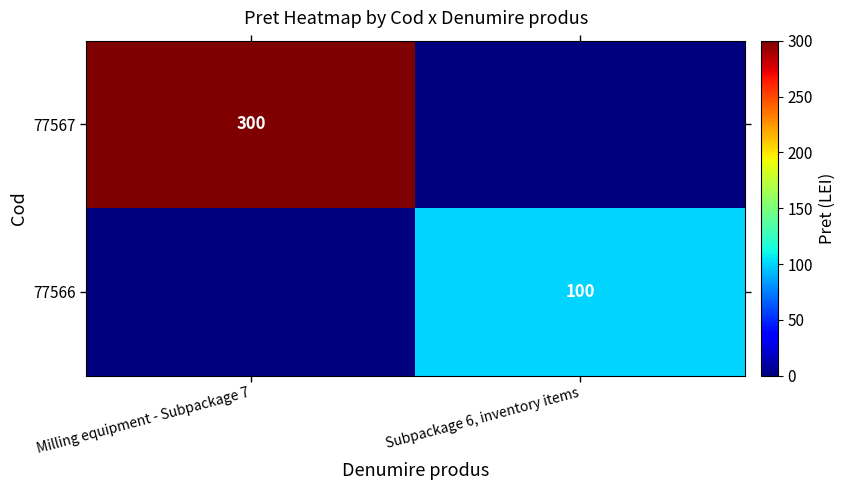

What is the spread (max minus min) of values at Milling equipment - Subpackage 7?

300